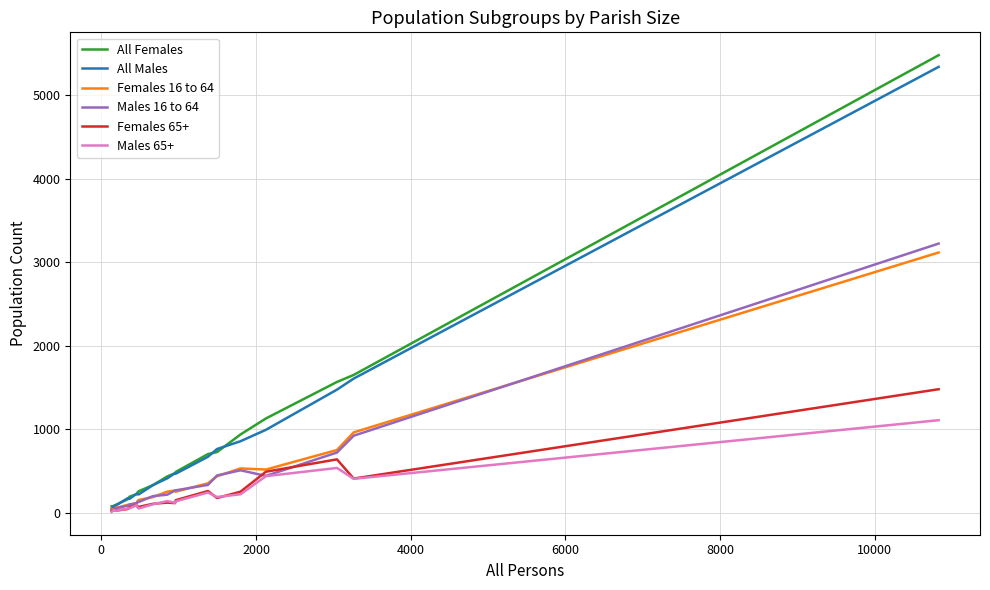

Which series has the largest range (max minus min)?

All Females